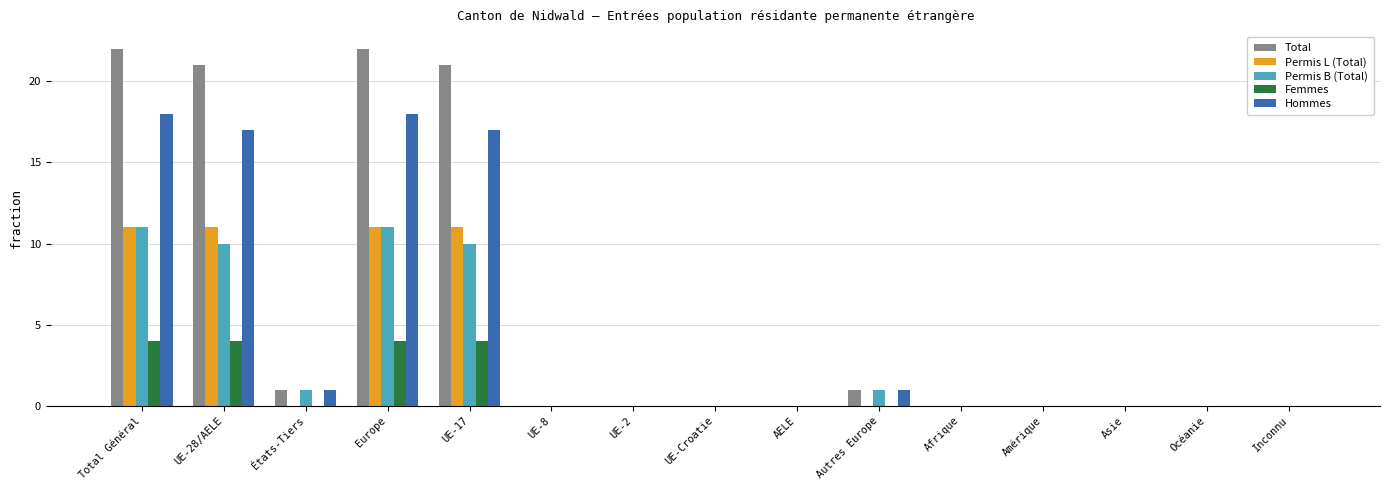

Which series changed the most between UE-28/AELE and Autres Europe?

Total